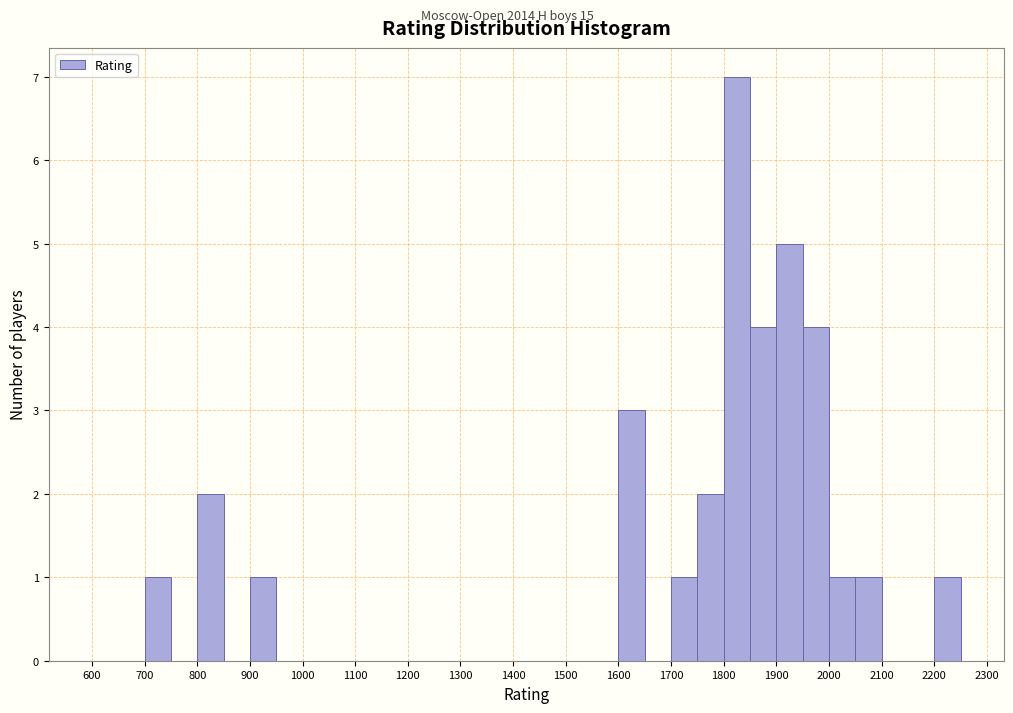

Reading left to right, transcribe this chart: for each bar, give the range it covers on the x-axis and its height. The values are not printed on the chart, so give them approximately, as read against the axis.

600 to 650: 0
650 to 700: 0
700 to 750: 1
750 to 800: 0
800 to 850: 2
850 to 900: 0
900 to 950: 1
950 to 1000: 0
1000 to 1050: 0
1050 to 1100: 0
1100 to 1150: 0
1150 to 1200: 0
1200 to 1250: 0
1250 to 1300: 0
1300 to 1350: 0
1350 to 1400: 0
1400 to 1450: 0
1450 to 1500: 0
1500 to 1550: 0
1550 to 1600: 0
1600 to 1650: 3
1650 to 1700: 0
1700 to 1750: 1
1750 to 1800: 2
1800 to 1850: 7
1850 to 1900: 4
1900 to 1950: 5
1950 to 2000: 4
2000 to 2050: 1
2050 to 2100: 1
2100 to 2150: 0
2150 to 2200: 0
2200 to 2250: 1